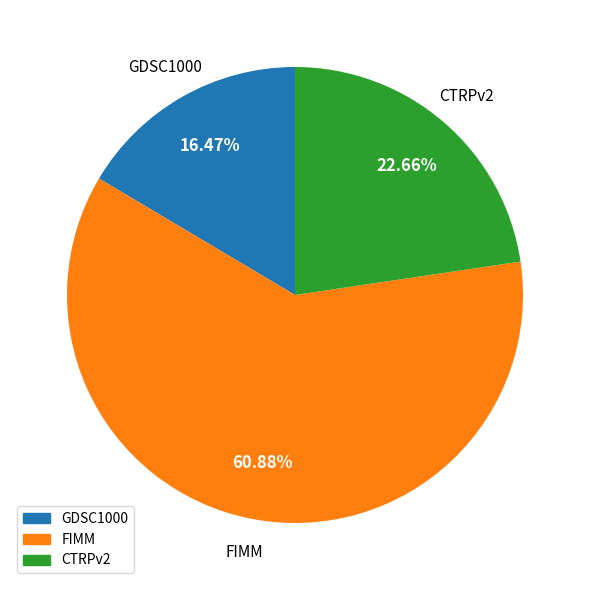

To the nearest percent, what is the combined percentage of GDSC1000 and CTRPv2?

39%